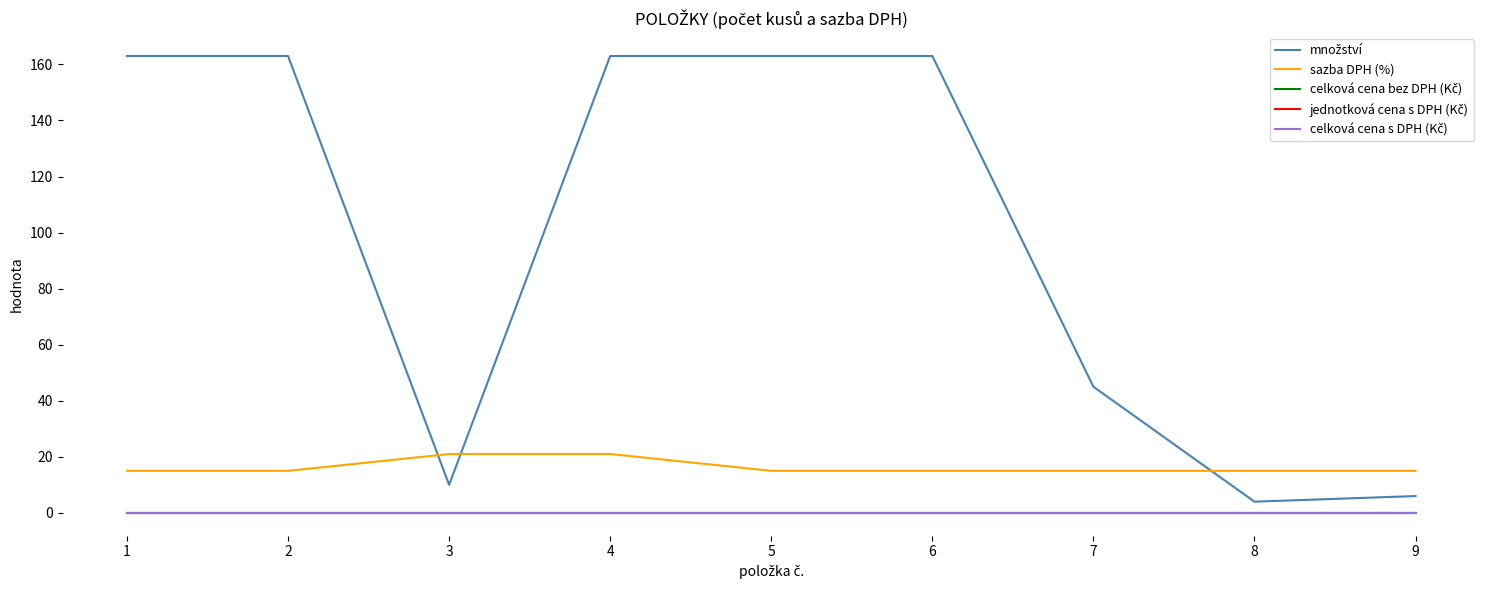

What are all the series names shown in the legend?

množství, sazba DPH (%), celková cena bez DPH (Kč), jednotková cena s DPH (Kč), celková cena s DPH (Kč)